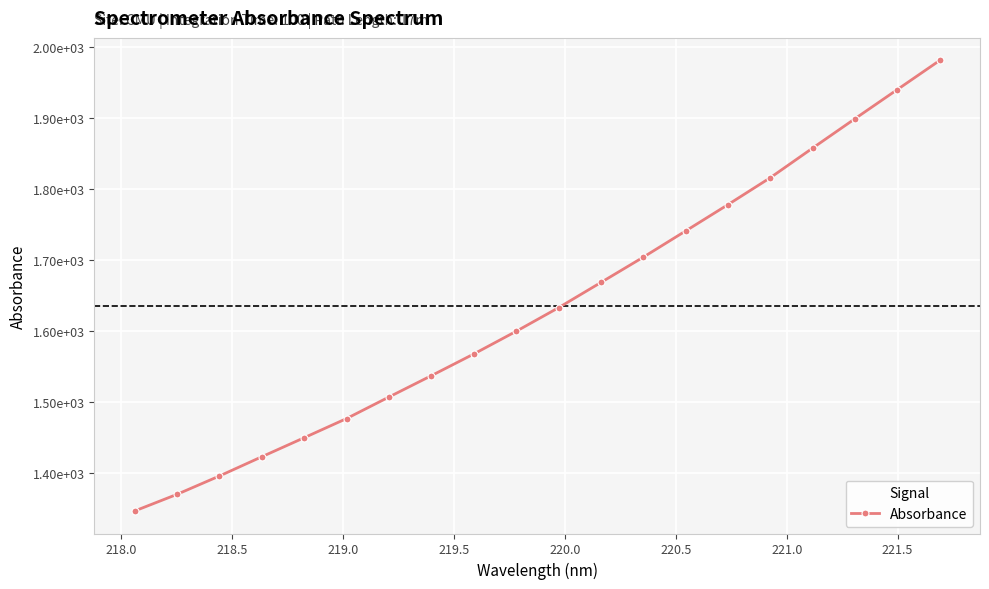

Is this an area chart (filled region under the line)?

No